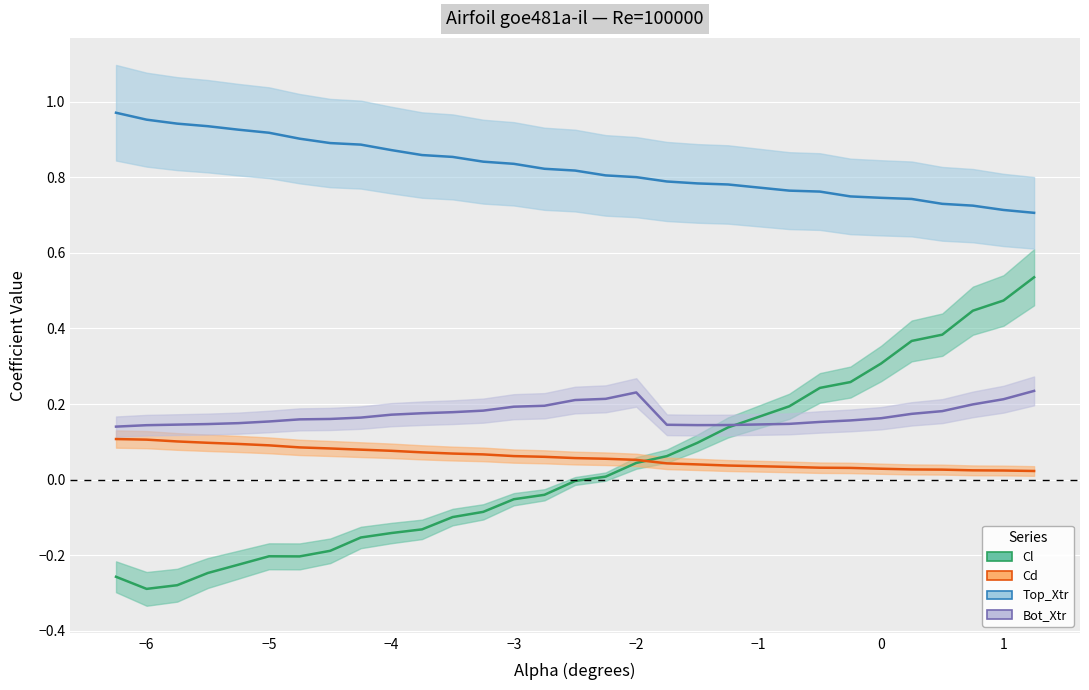

The Top_Xtr series shows 1.0 at -6.0. True or false?

True